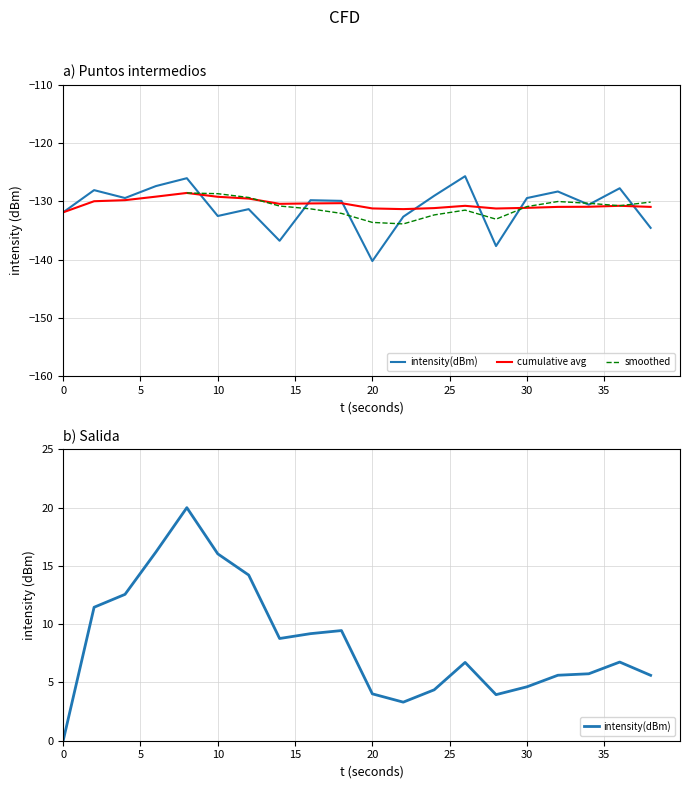

What is the minimum value shown in the chart?

-140.2